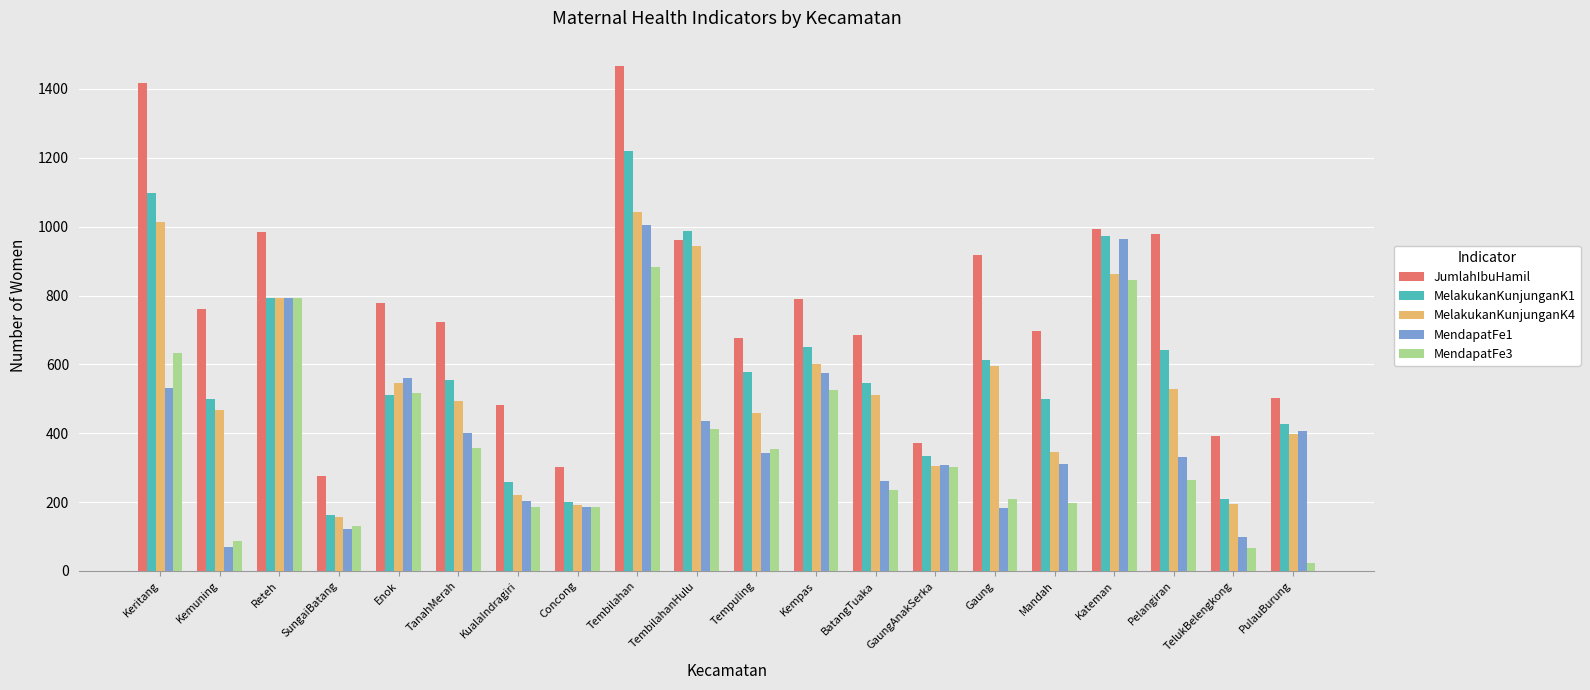

At which category is the sum across all series the highest?

Tembilahan